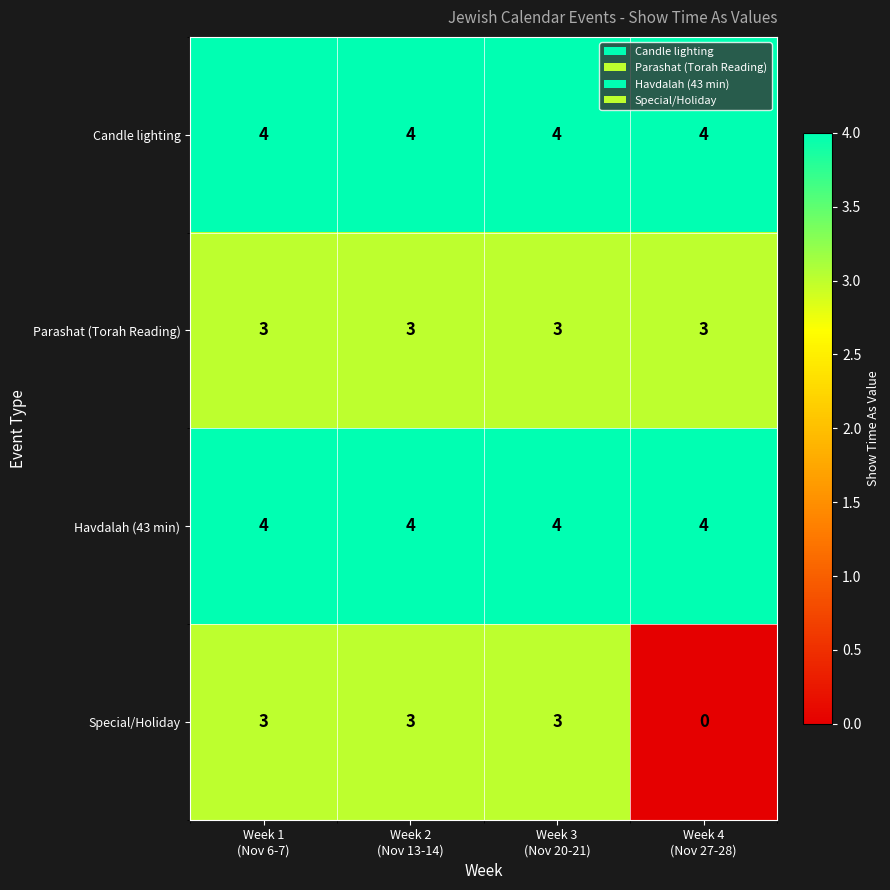

At how many categories does at least one series exceed 1?

4